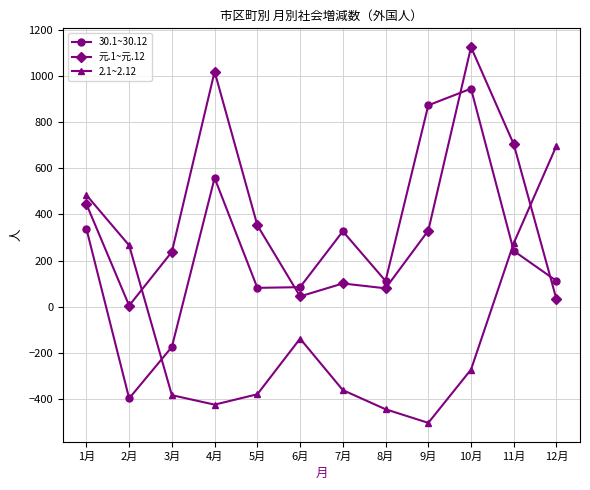

Is it true that 元.1~元.12 equals 32 at 12月?

True